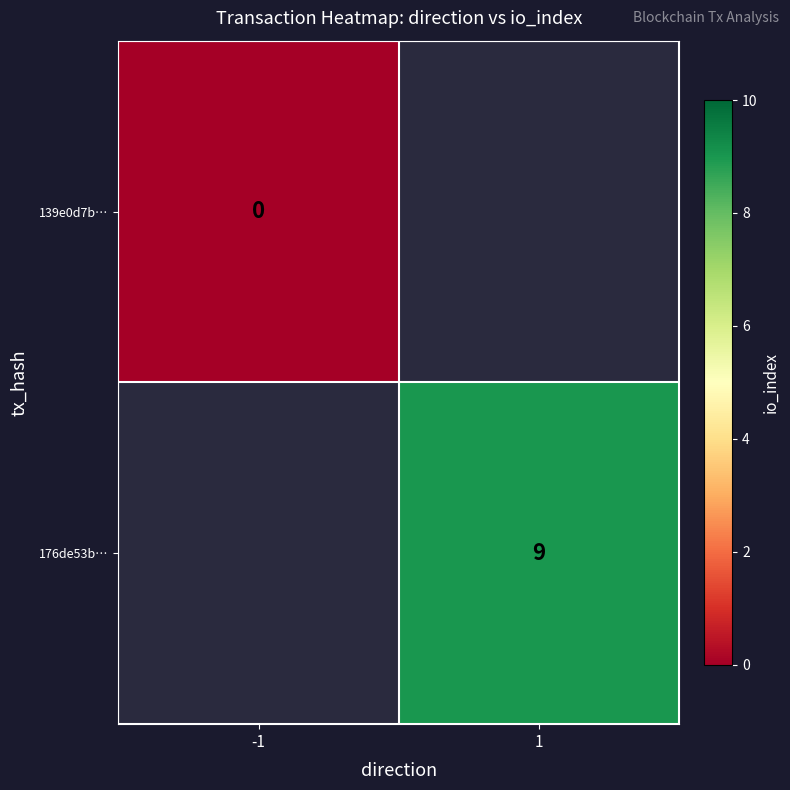

The 176de53b… series shows 12 at 1. True or false?

False